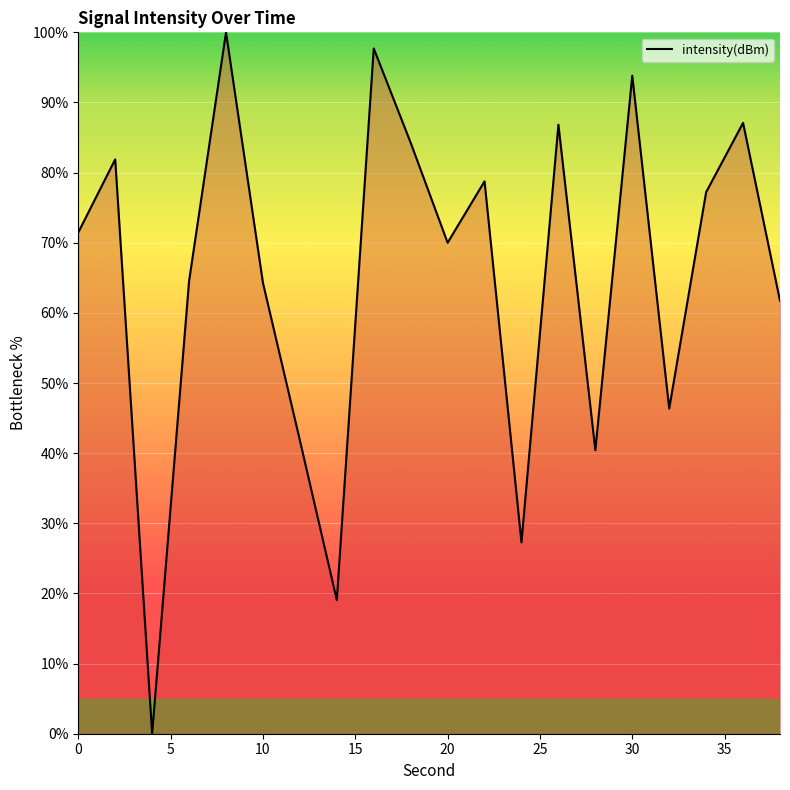

What is the greatest value displayed?

100.0